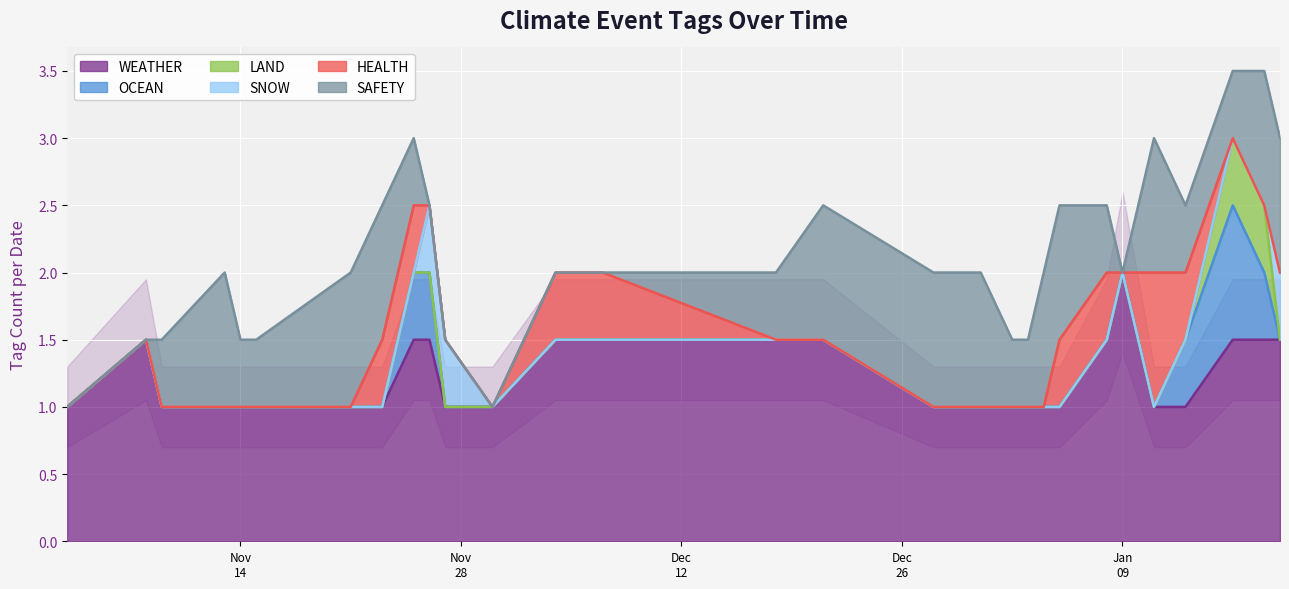

What is the highest value of the WEATHER series?

2.0